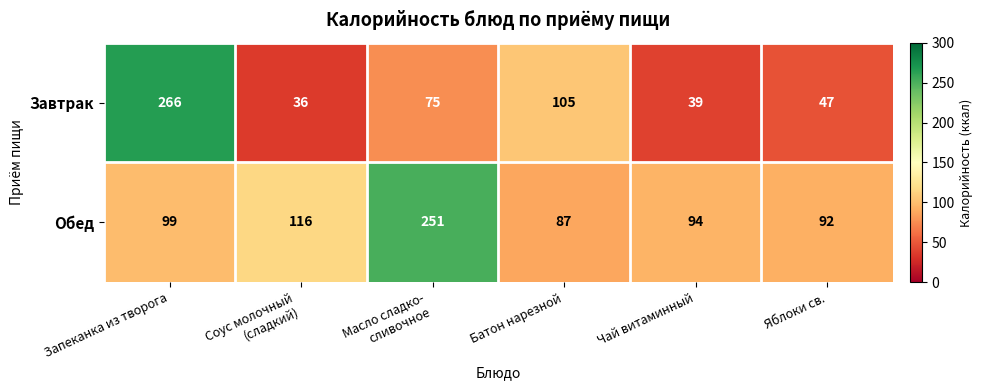

What is the average value of the Завтрак series?

95